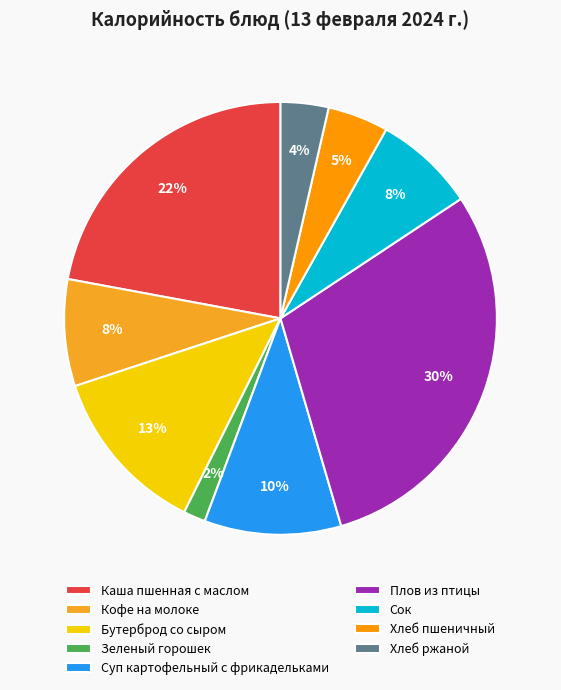

Is it true that Каша пшенная с маслом is 22% of the pie?

True